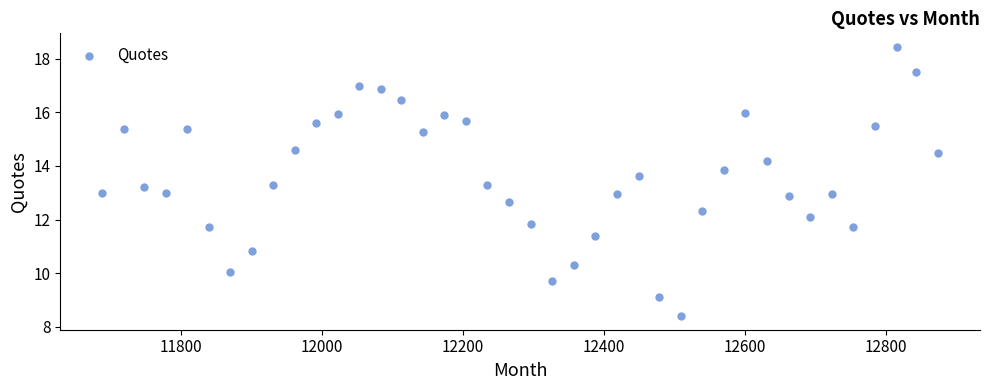

What is the range of Y values (max minus min)?

10.0